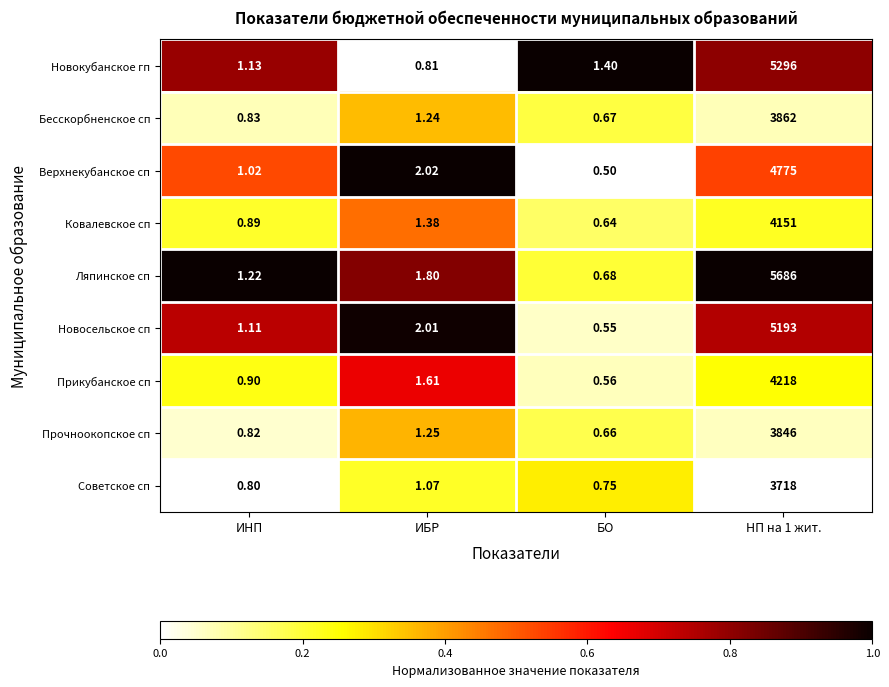

Which series has the widest spread of values?

Ляпинское сп